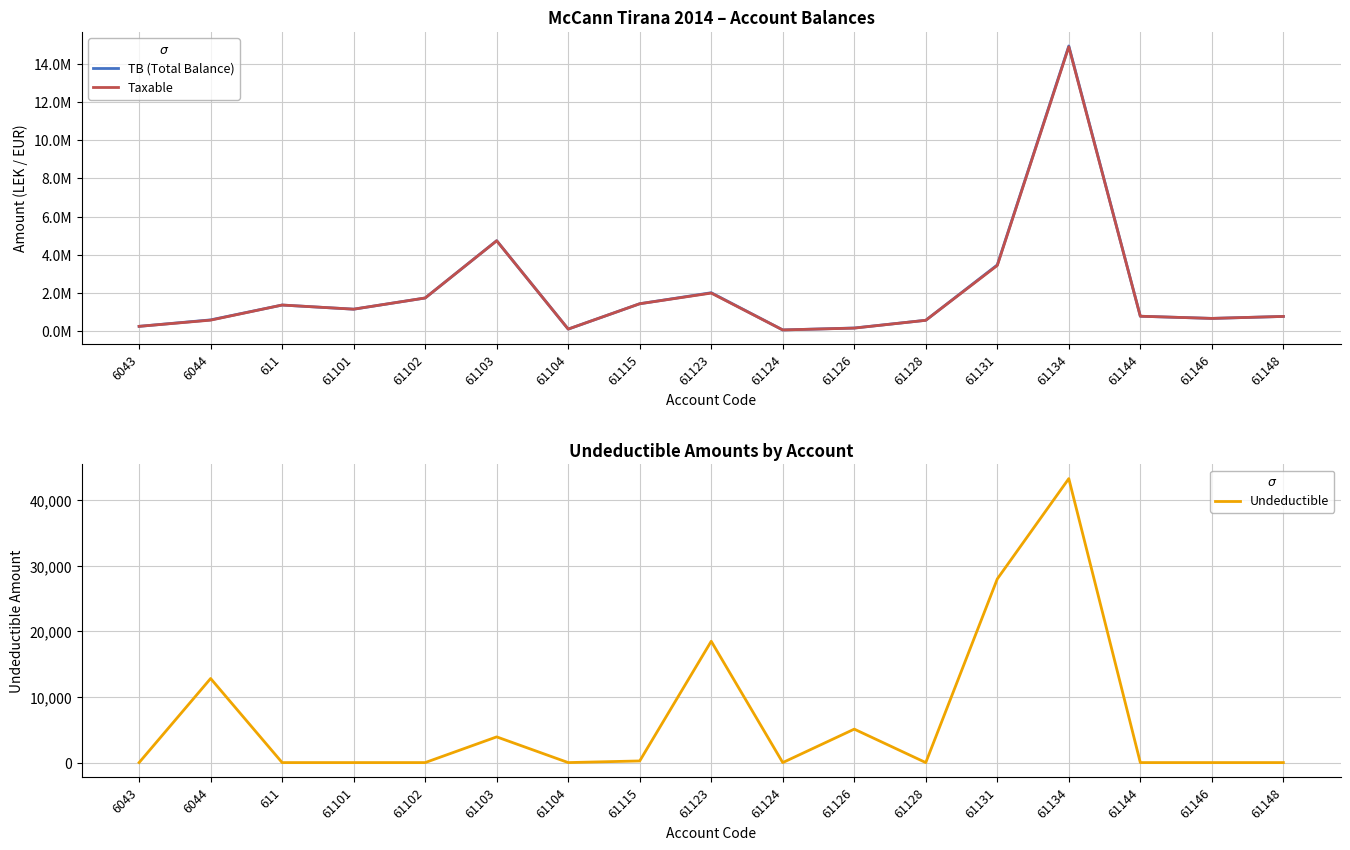

What are all the series names shown in the legend?

TB (Total Balance), Taxable, Undeductible